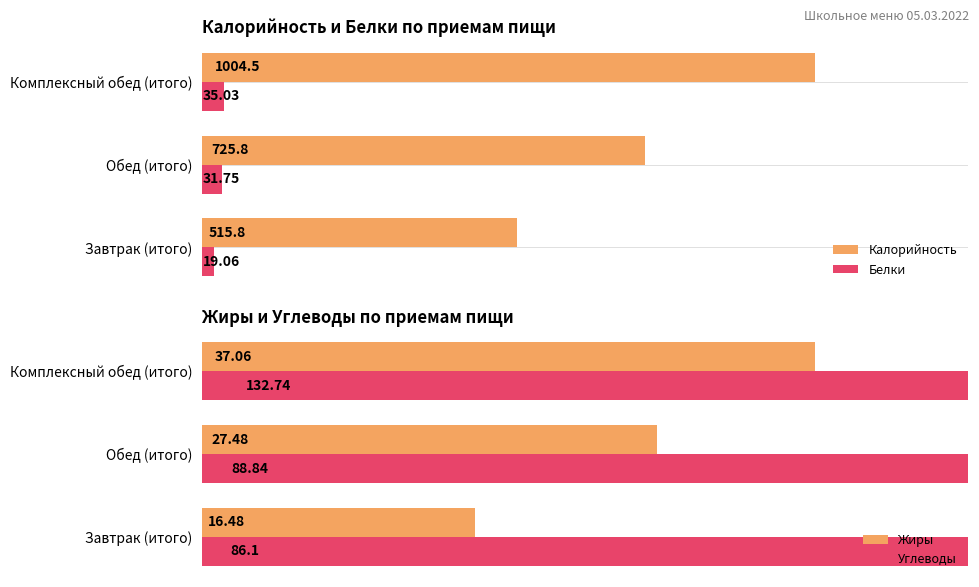

At which label does Белки reach its peak?

Комплексный обед (итого)